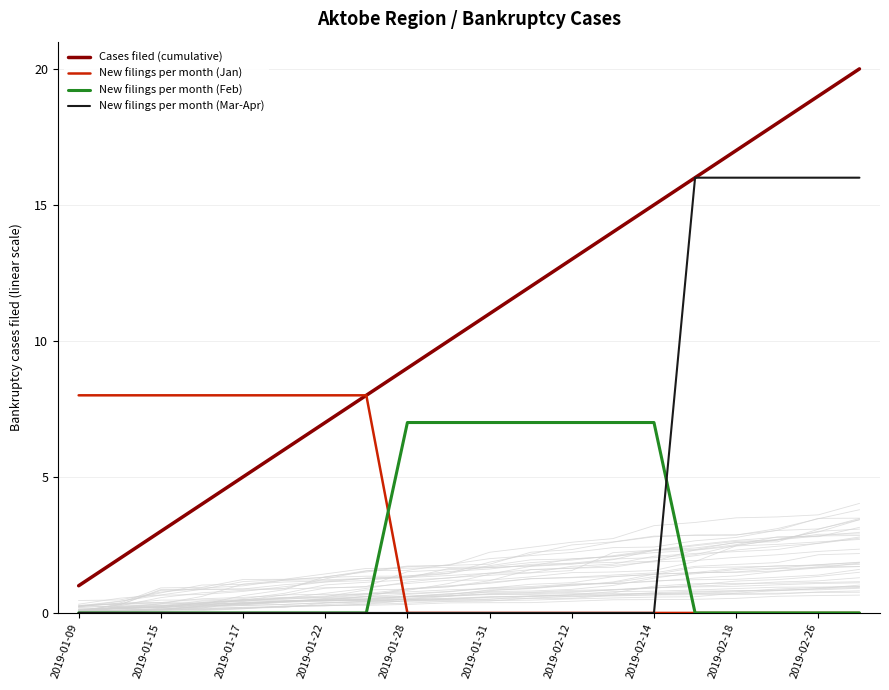

Which has a higher value, 15 or 17?

17